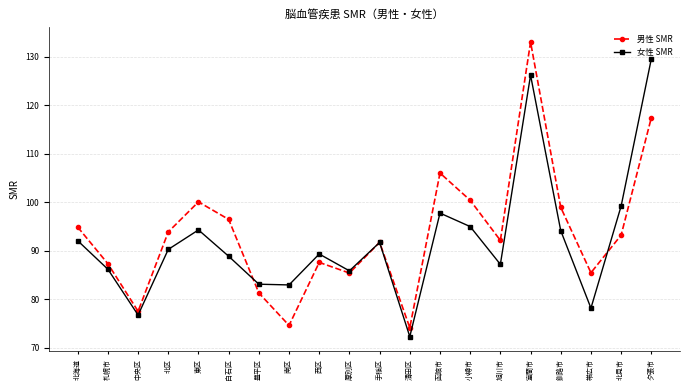

Which series ends up on top after the final intersection of 男性 SMR and 女性 SMR?

女性 SMR